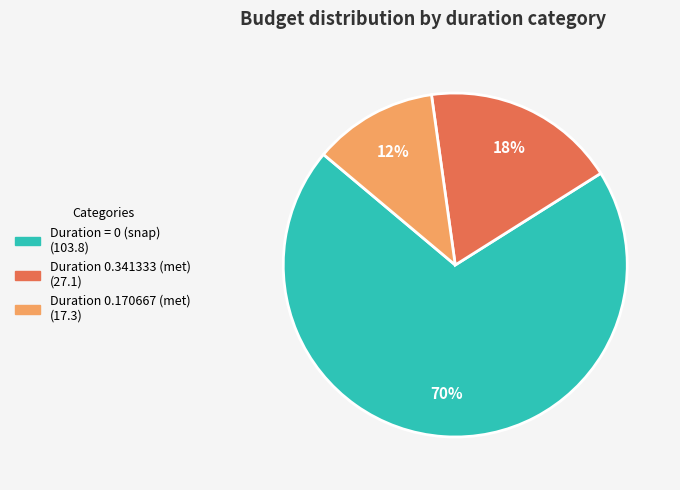

Is there a majority slice in this chart?

Yes